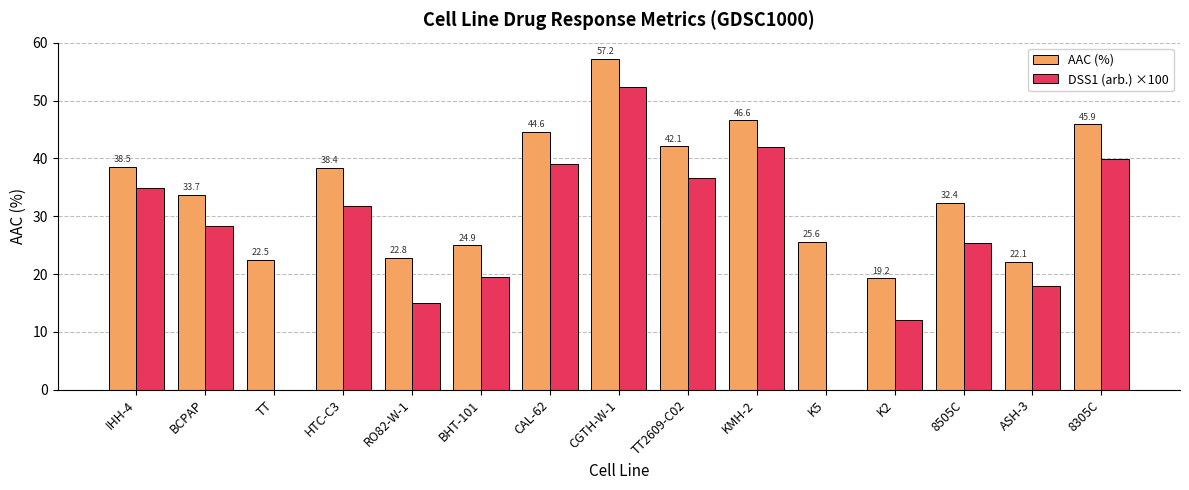

Which series changed the most between TT2609-C02 and K2?

DSS1 (arb.) ×100